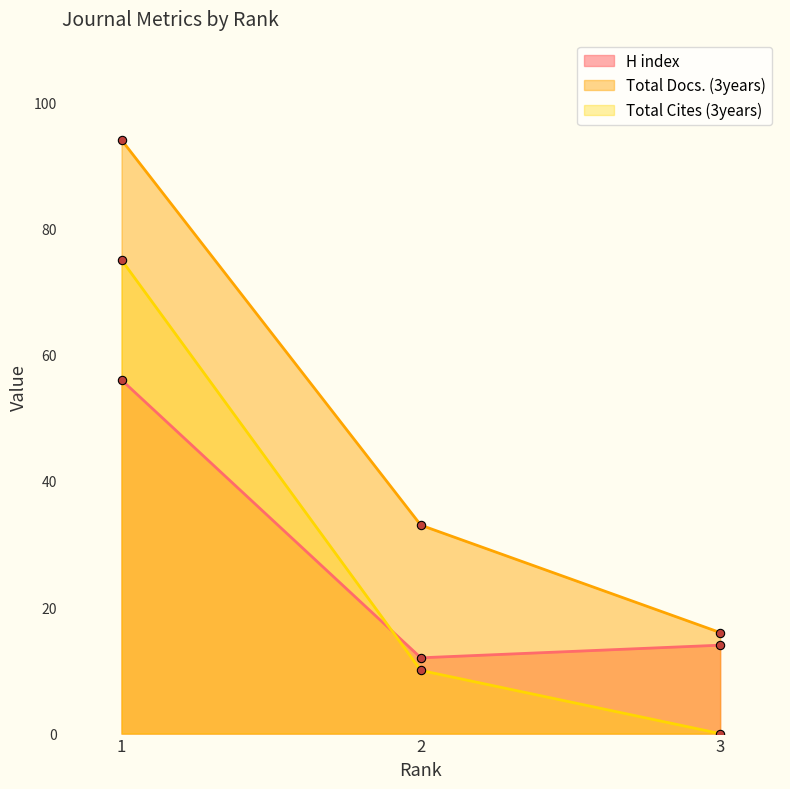

What is the minimum value for Total Docs. (3years)?

16